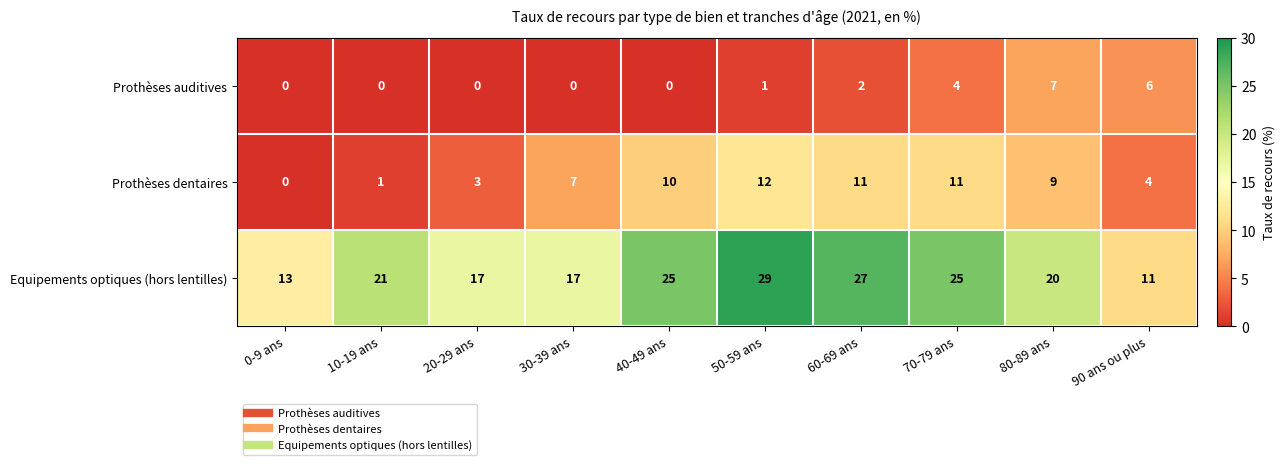

At which label does Prothèses dentaires reach its peak?

50-59 ans